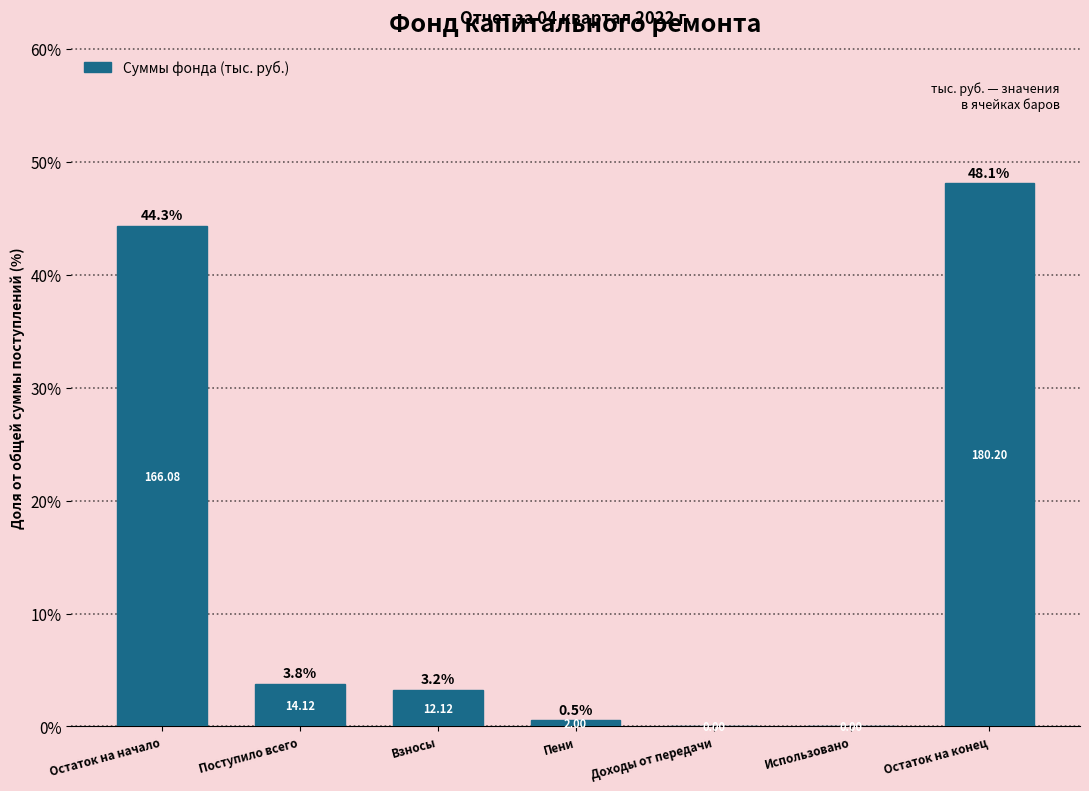

Which has a higher value, Доходы от передачи or Остаток на начало?

Остаток на начало